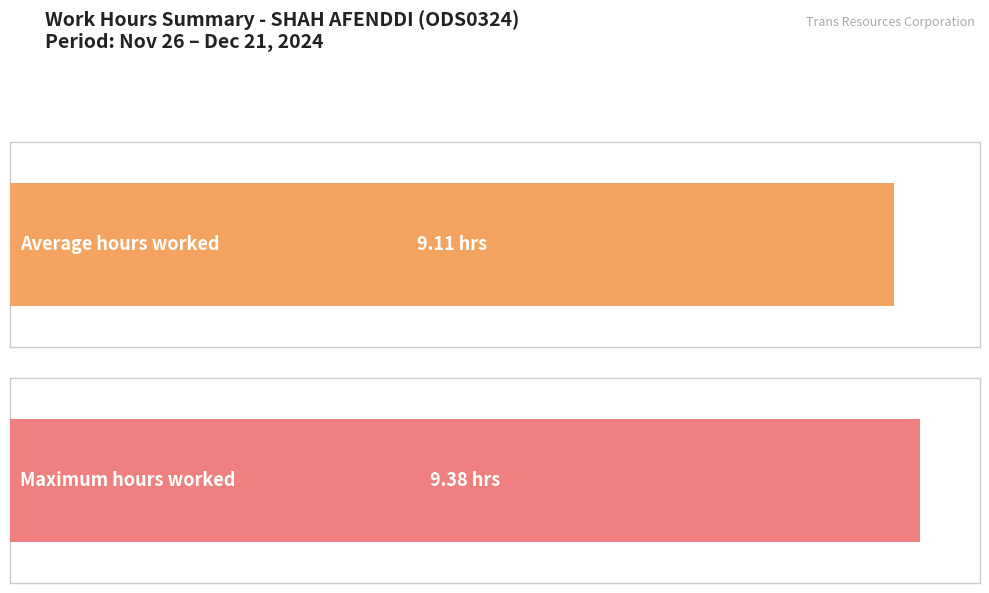

What is the greatest value displayed?

9.4